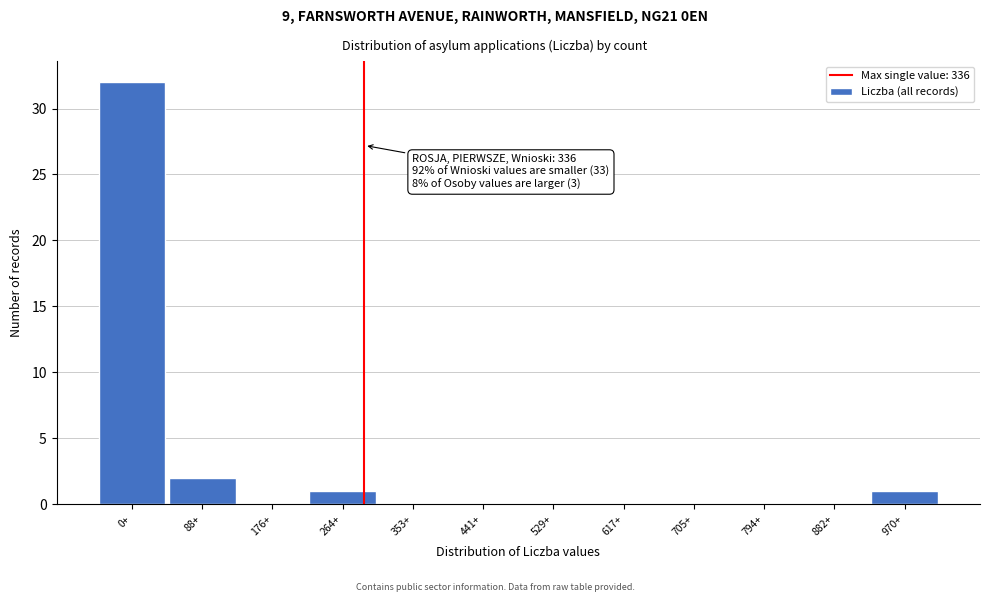

Reading right to left, what are all the values shown in this chart?

970+=1	882+=0	794+=0	705+=0	617+=0	529+=0	441+=0	353+=0	264+=1	176+=0	88+=2	0+=32